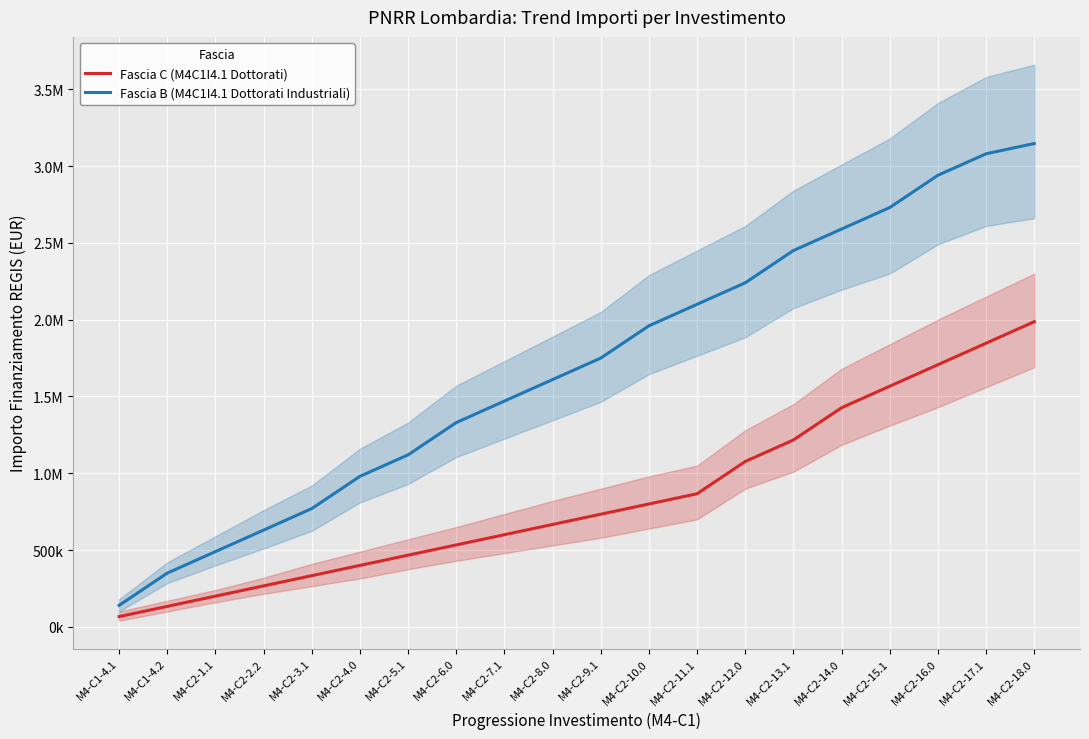

True or false: Fascia C (M4C1I4.1 Dottorati) and Fascia B (M4C1I4.1 Dottorati Industriali) intersect in this chart.

False